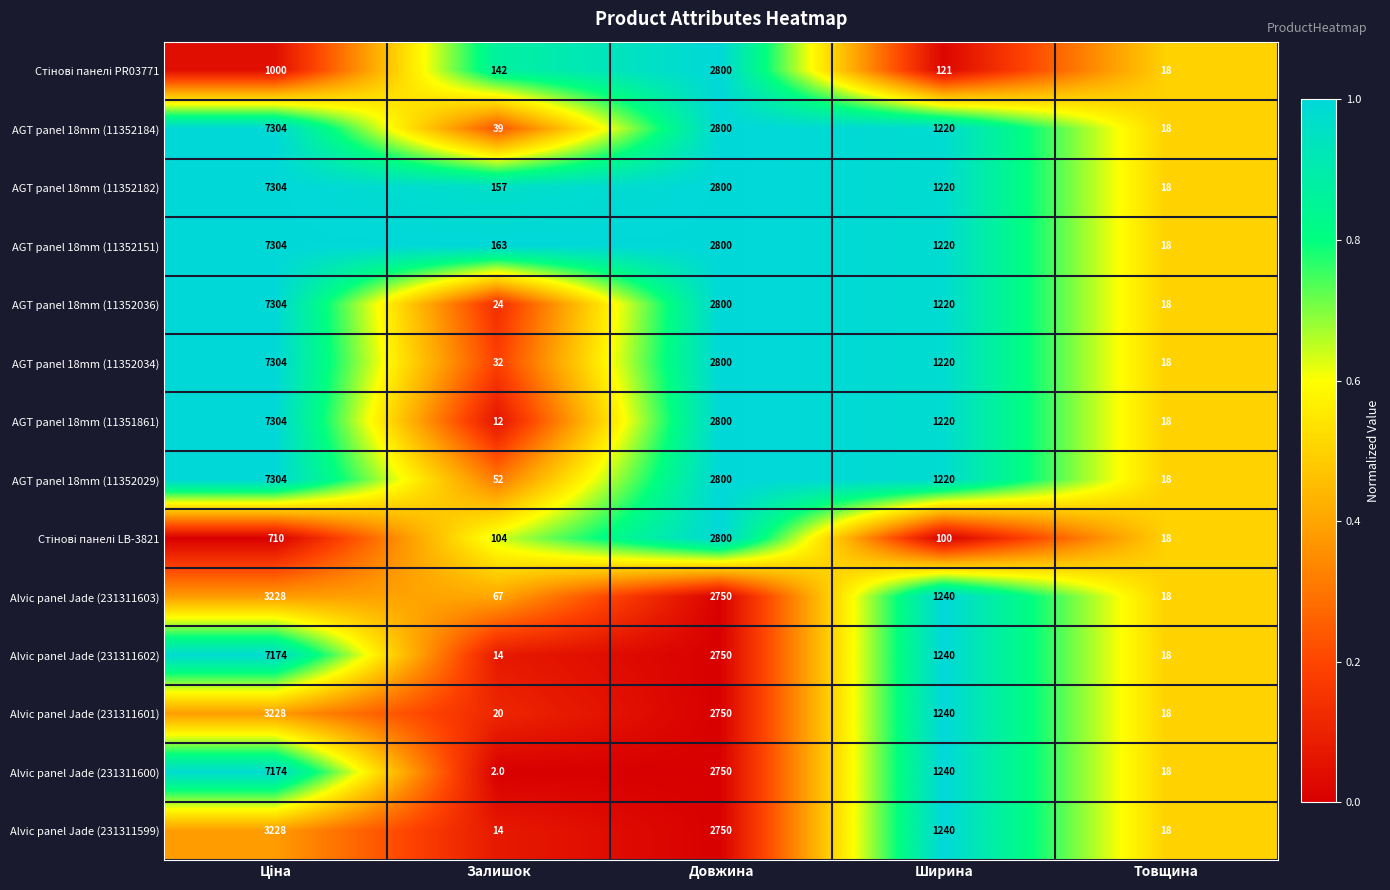

What is the highest value of the AGT panel 18mm (11352029) series?

7304